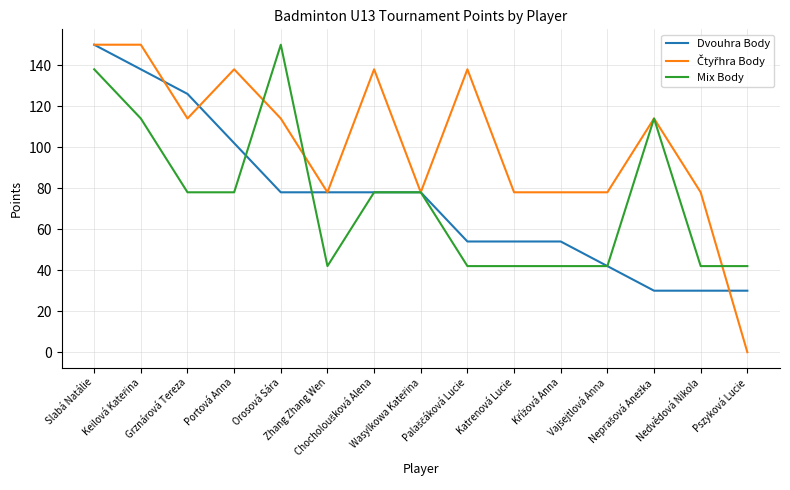

How many lines are shown in the chart?

3